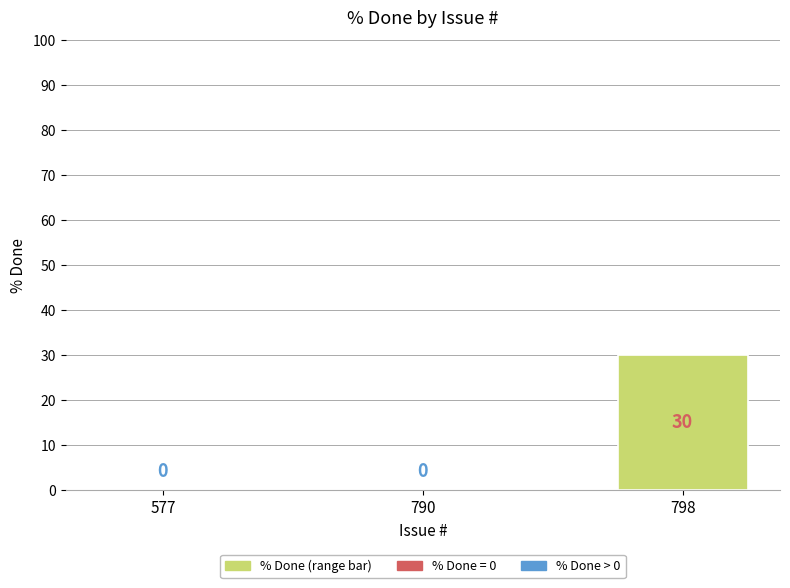

Reading left to right, list all the values displayed in this chart.

0	0	30